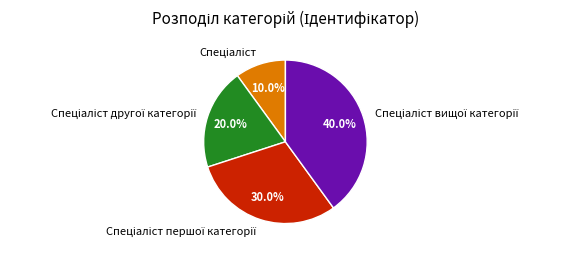

How many slices are in this pie chart?

4